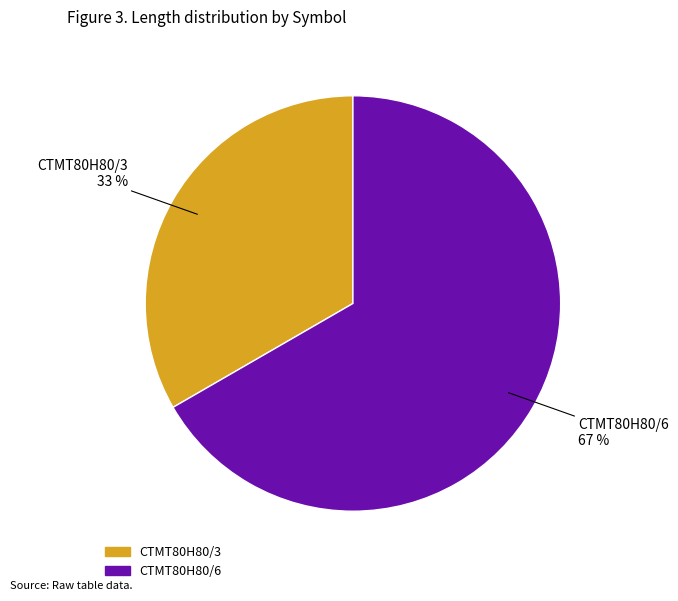

True or false: CTMT80H80/6 accounts for 60% of the total.

False